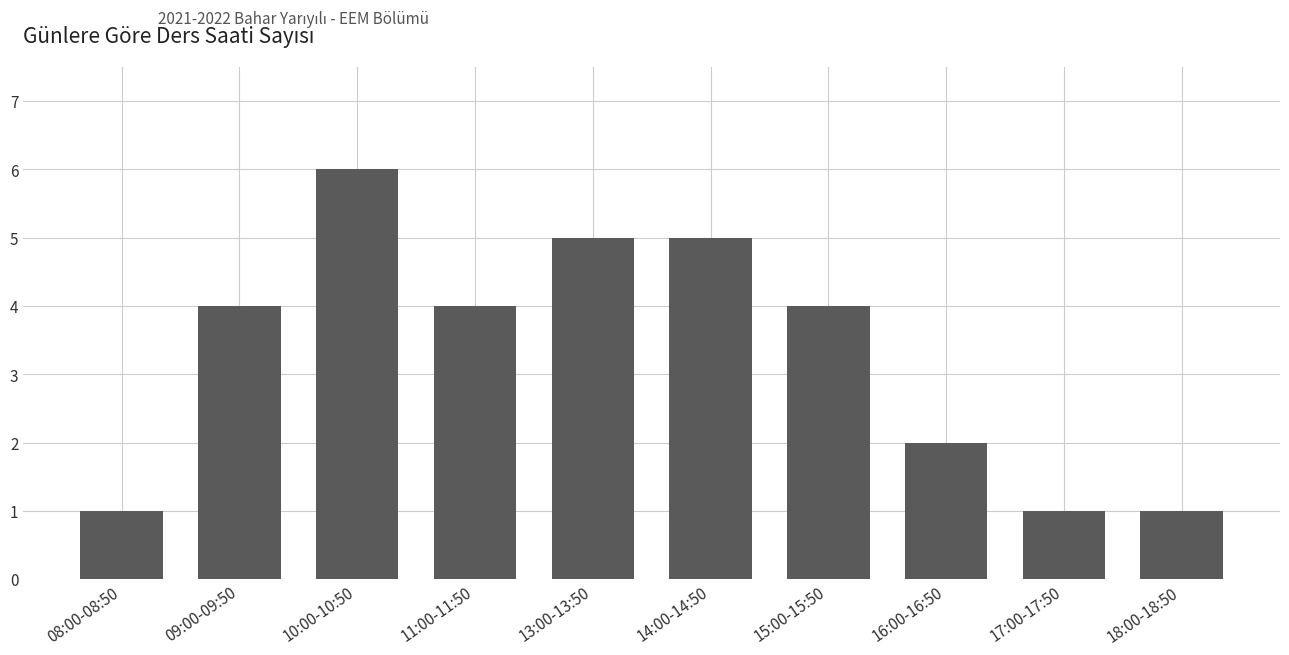

What is the sum of all values?

33